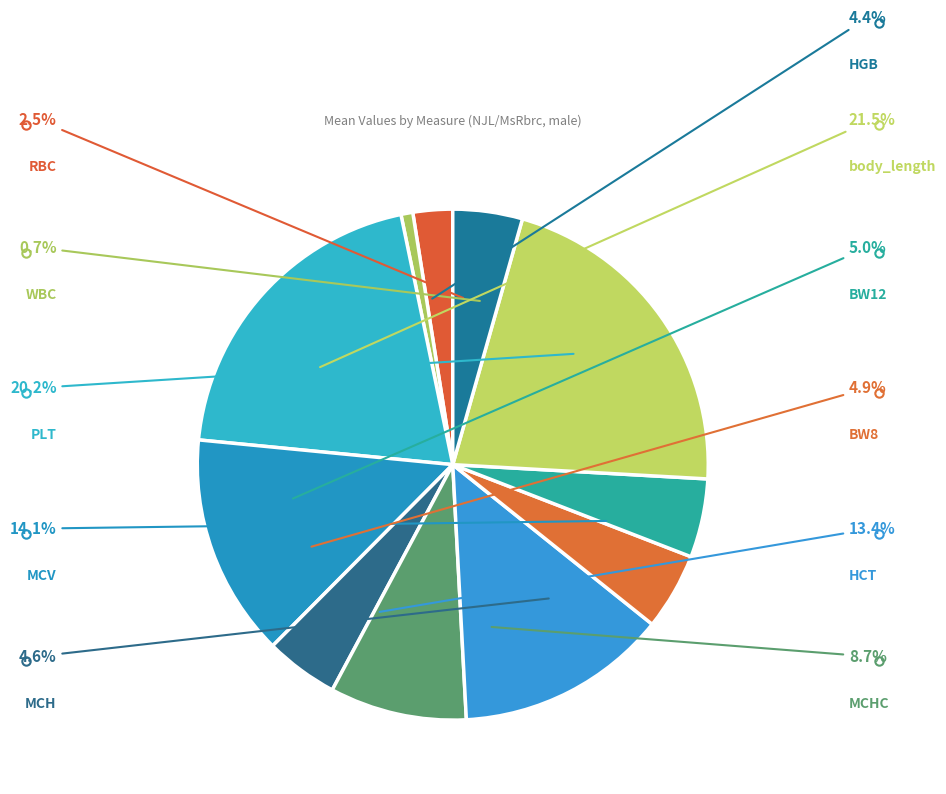

Count the number of slices in the pie.

11